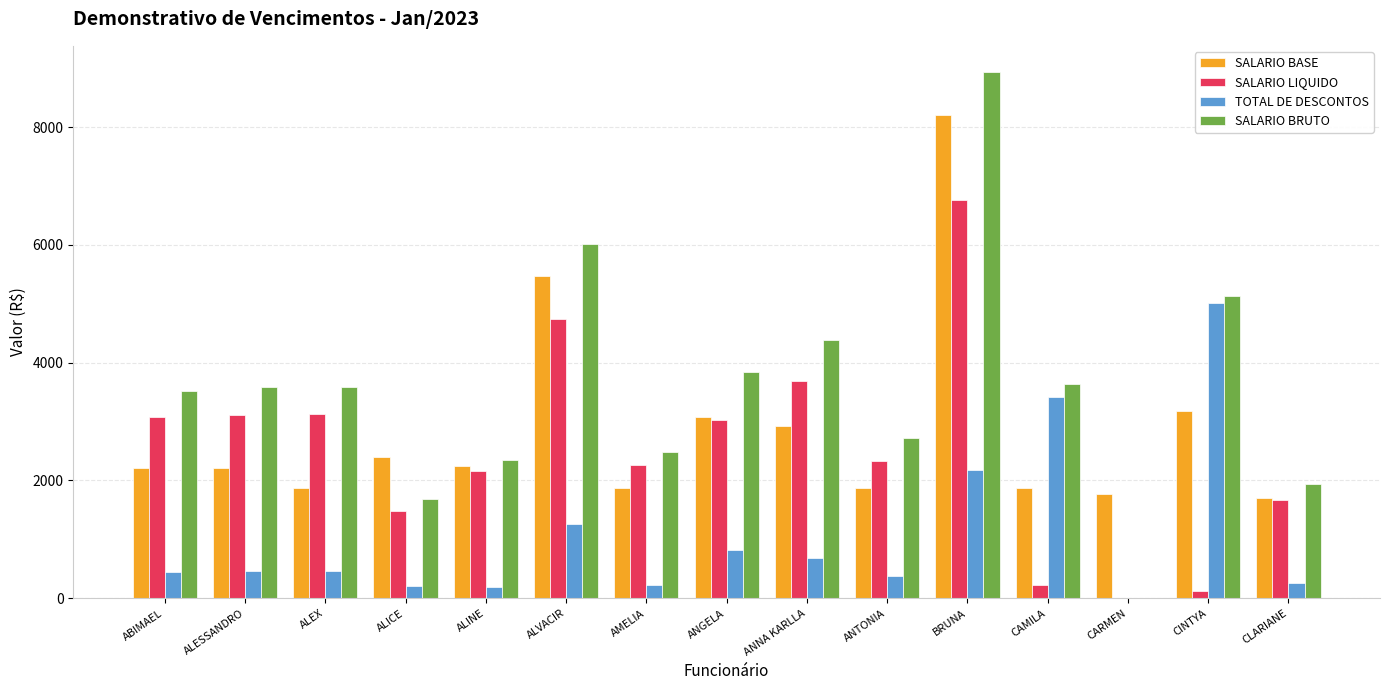

Between AMELIA and CINTYA, which series saw the biggest shift?

TOTAL DE DESCONTOS